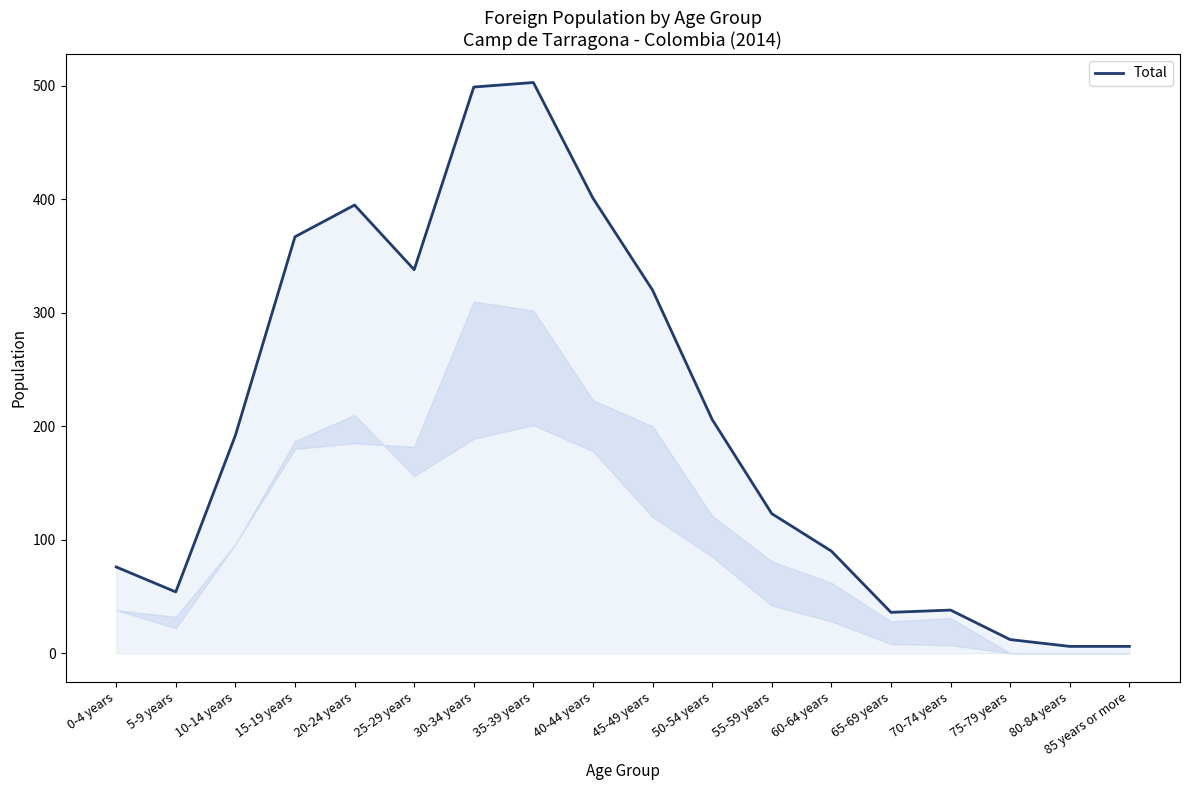

True or false: the data shows 338 at 25-29 years.

True